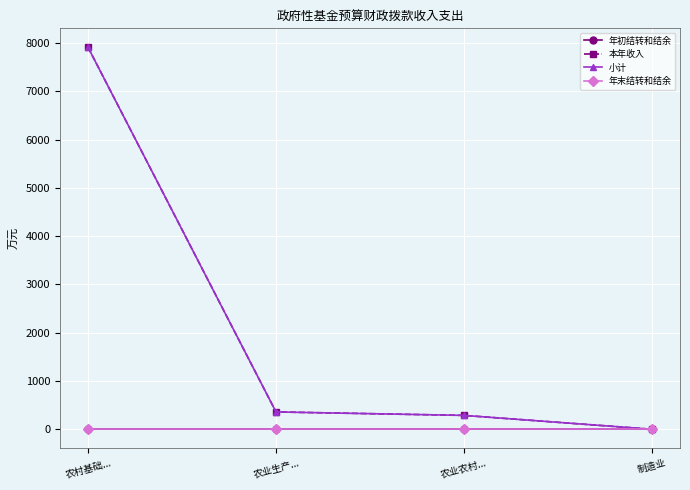

Is this an area chart (filled region under the line)?

No